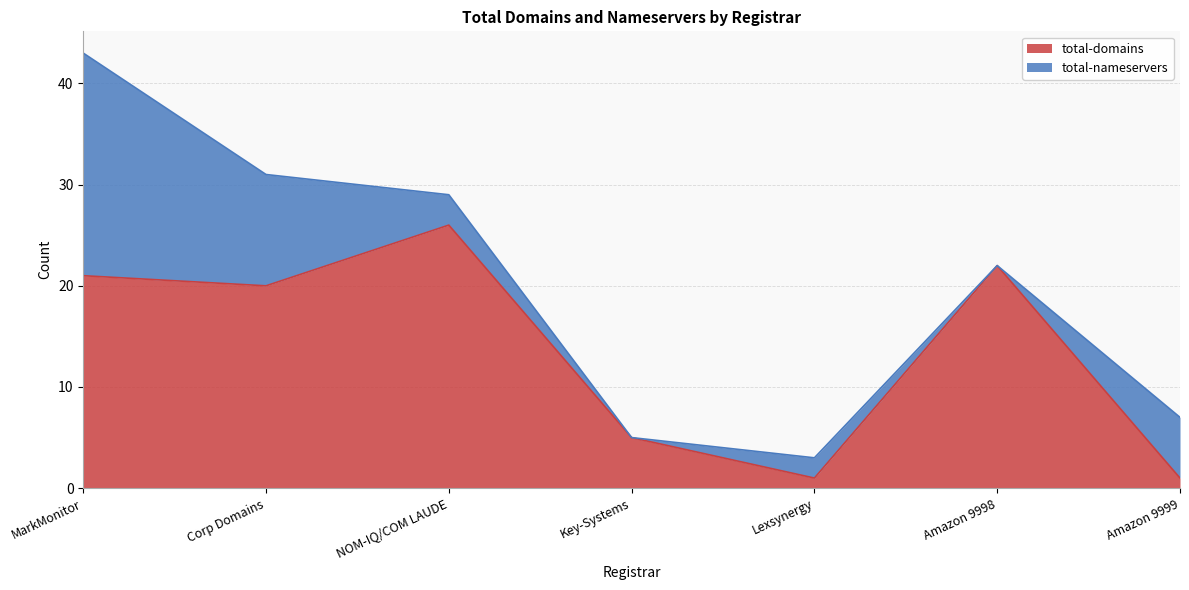

Is it true that total-domains equals 22 at Amazon 9998?

True